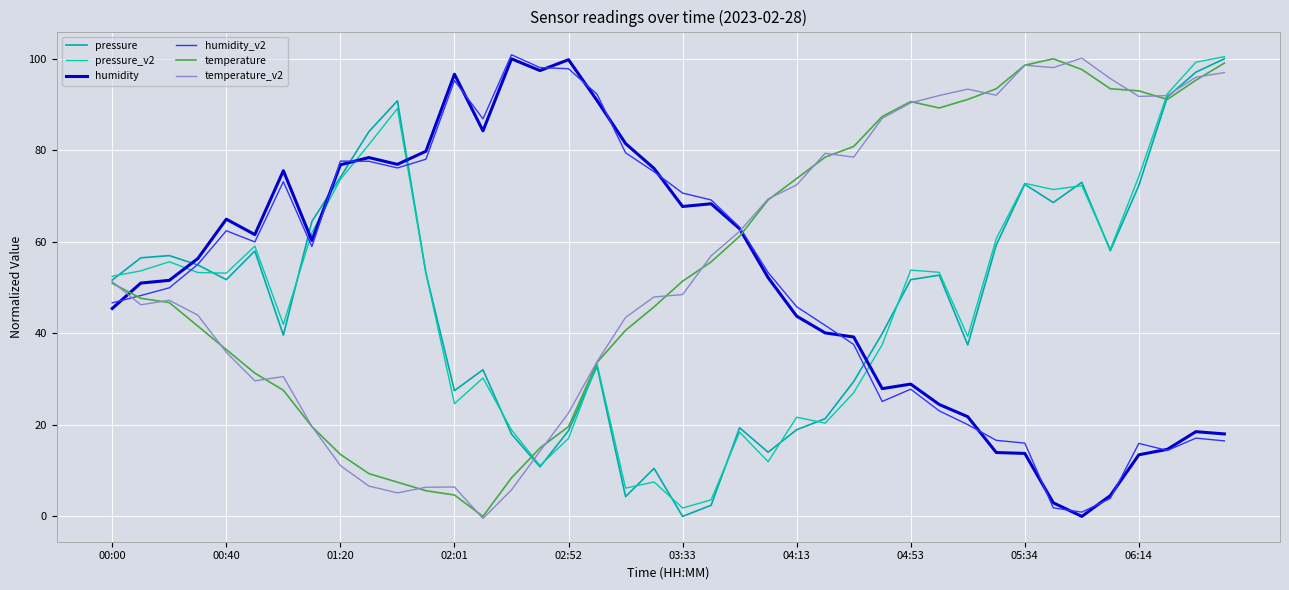

At which category is the sum across all series the highest?

39